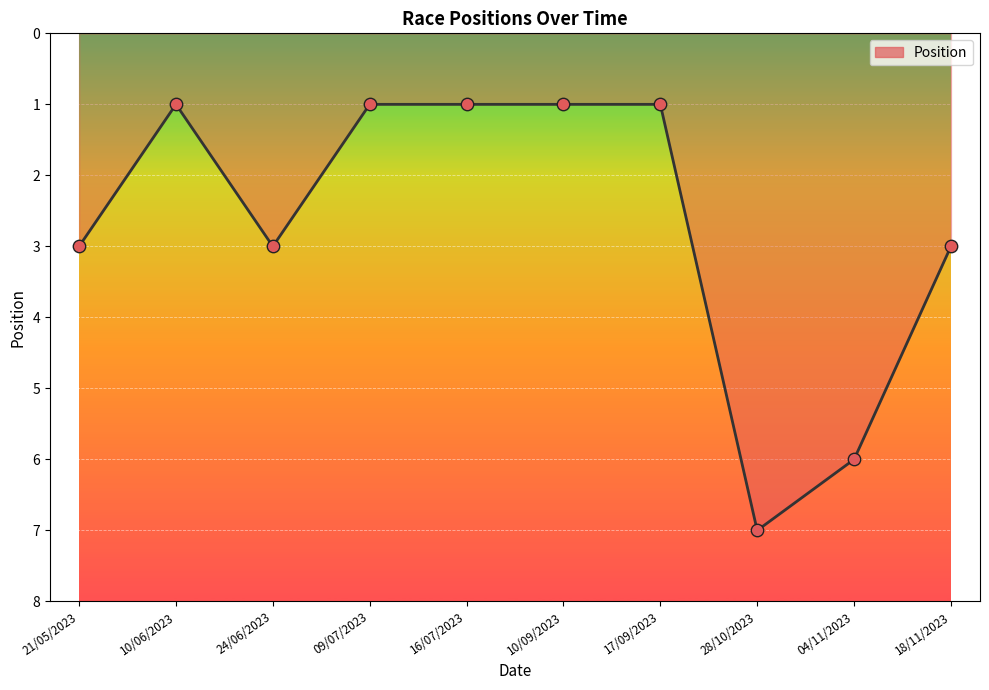

Approximately how many times larger is the value at 10/09/2023 compared to 16/07/2023?

1.0